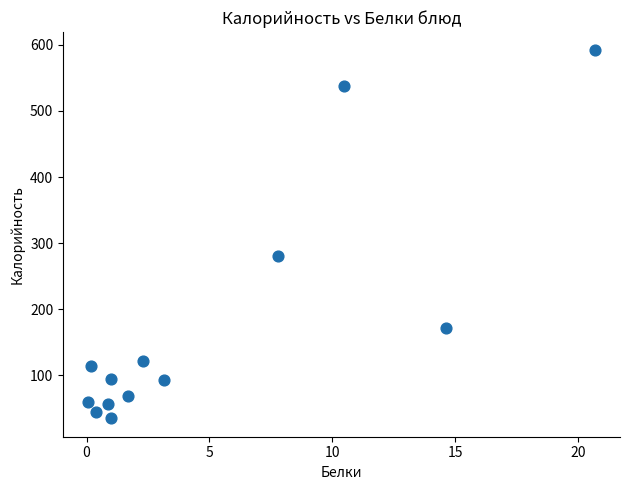

What is the range of Y values (max minus min)?

556.5